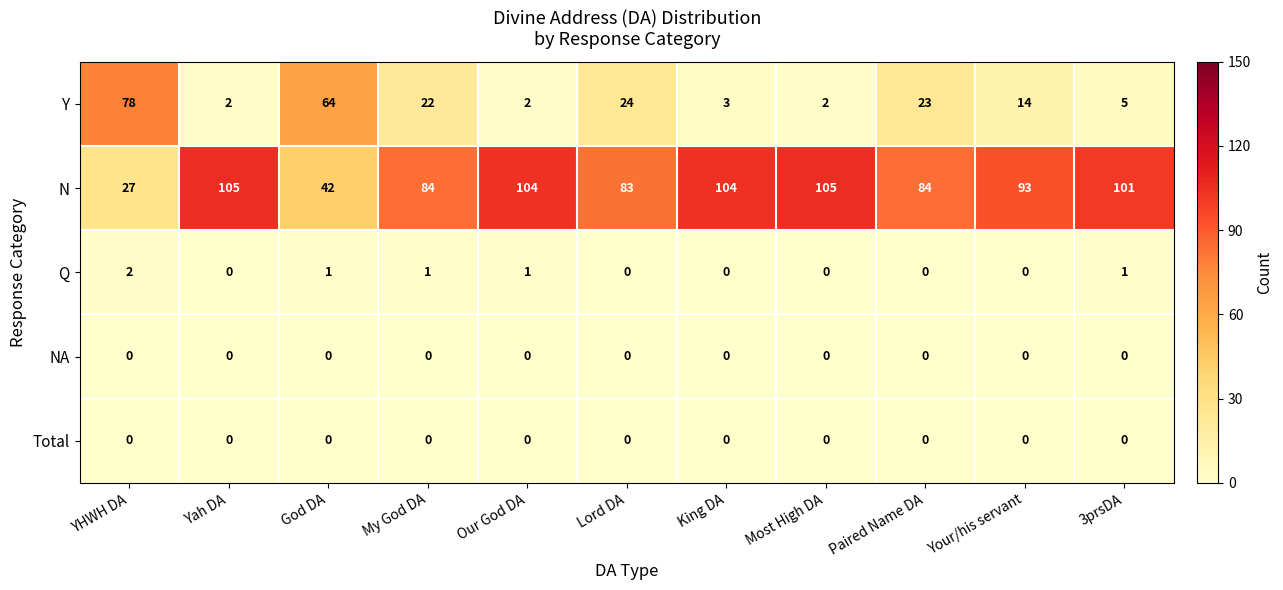

Where is Y nearest to the value 40?

Lord DA